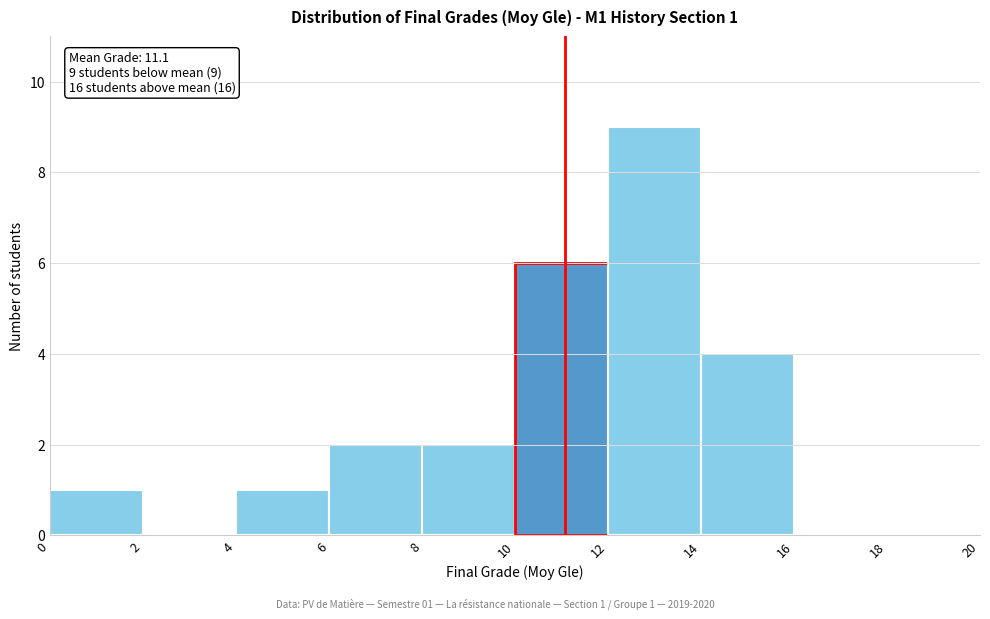

Over which range of the x-axis is the bar tallest?

12 to 14